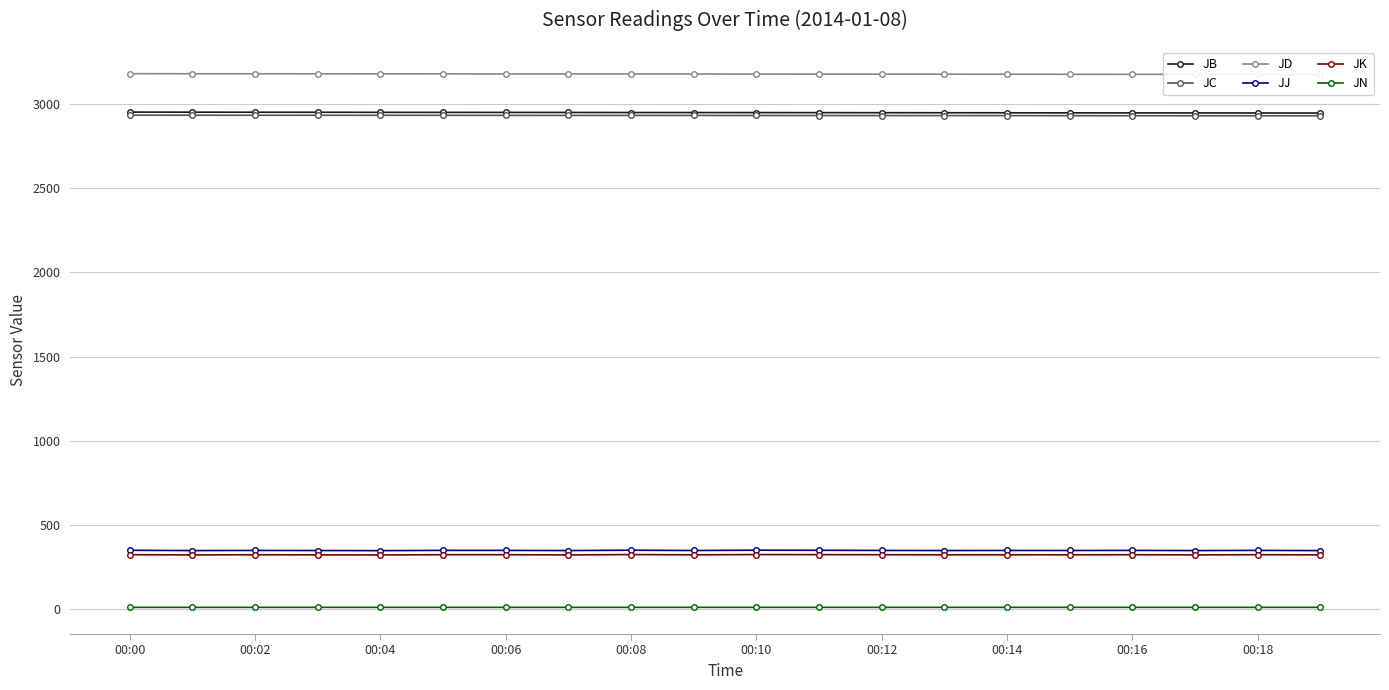

At which label does JC reach its peak?

00:00